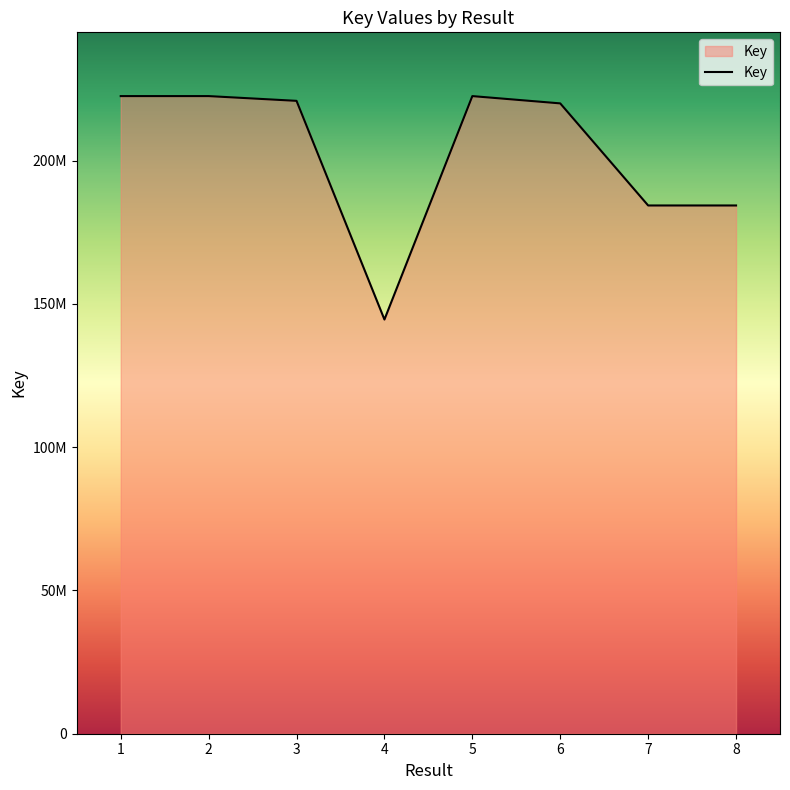

What is the difference between the second highest and minimum values?

77960792